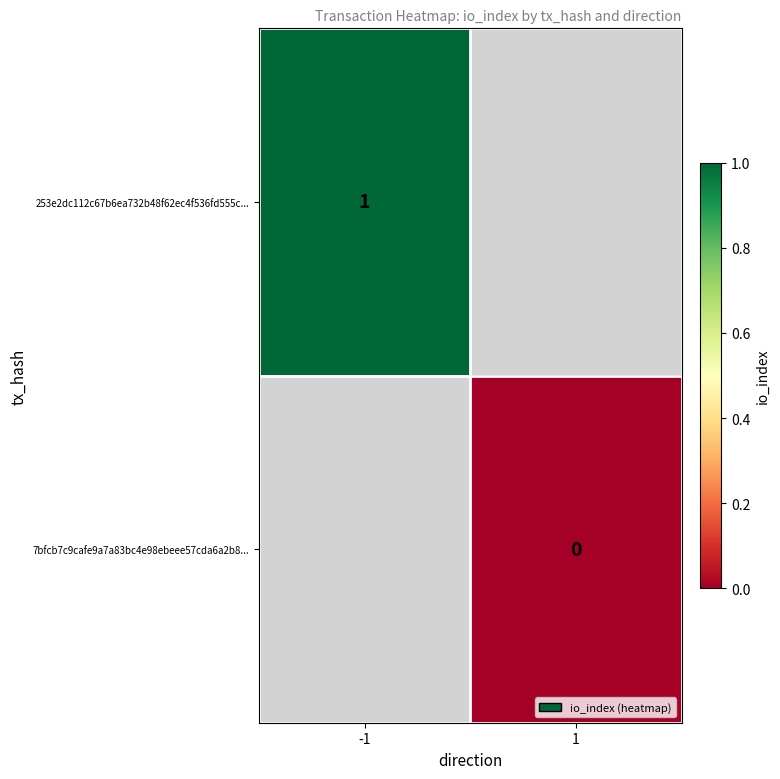

Count the number of categories in the chart.

2